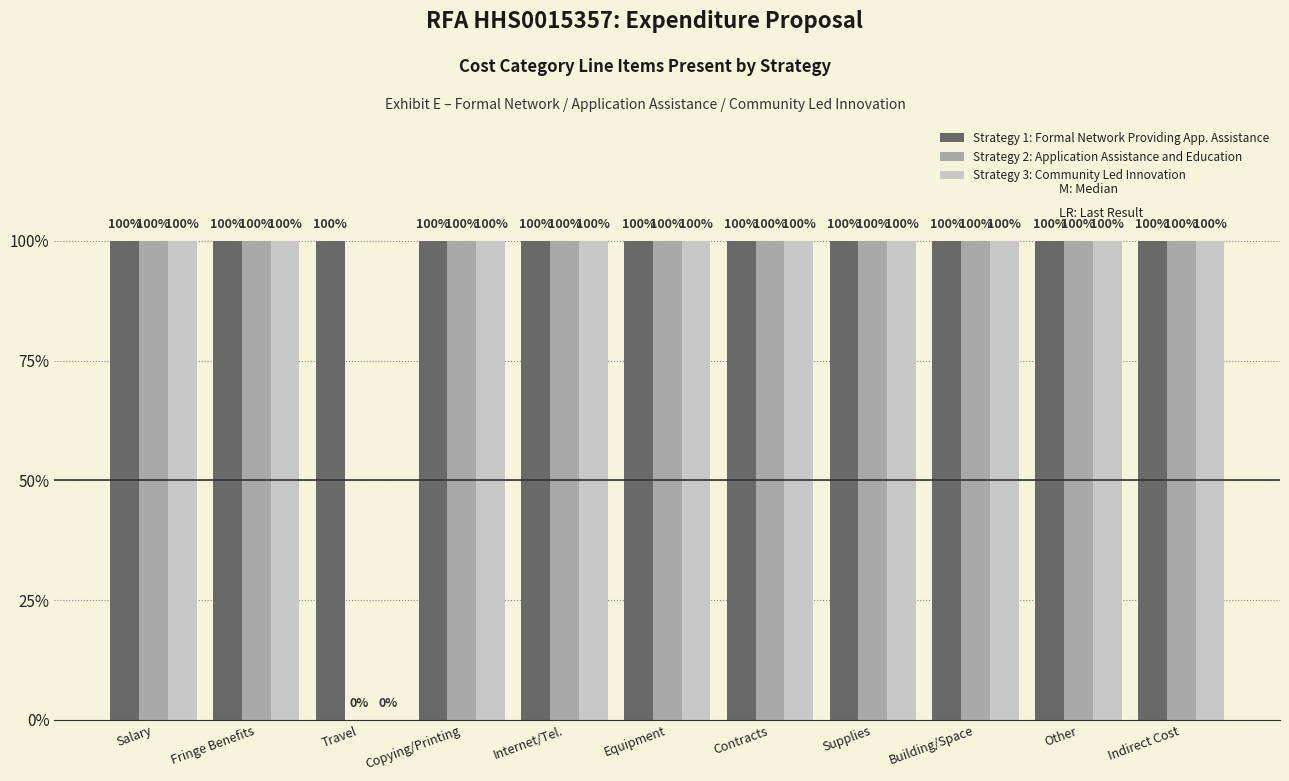

Does the chart contain stacked bars?

No